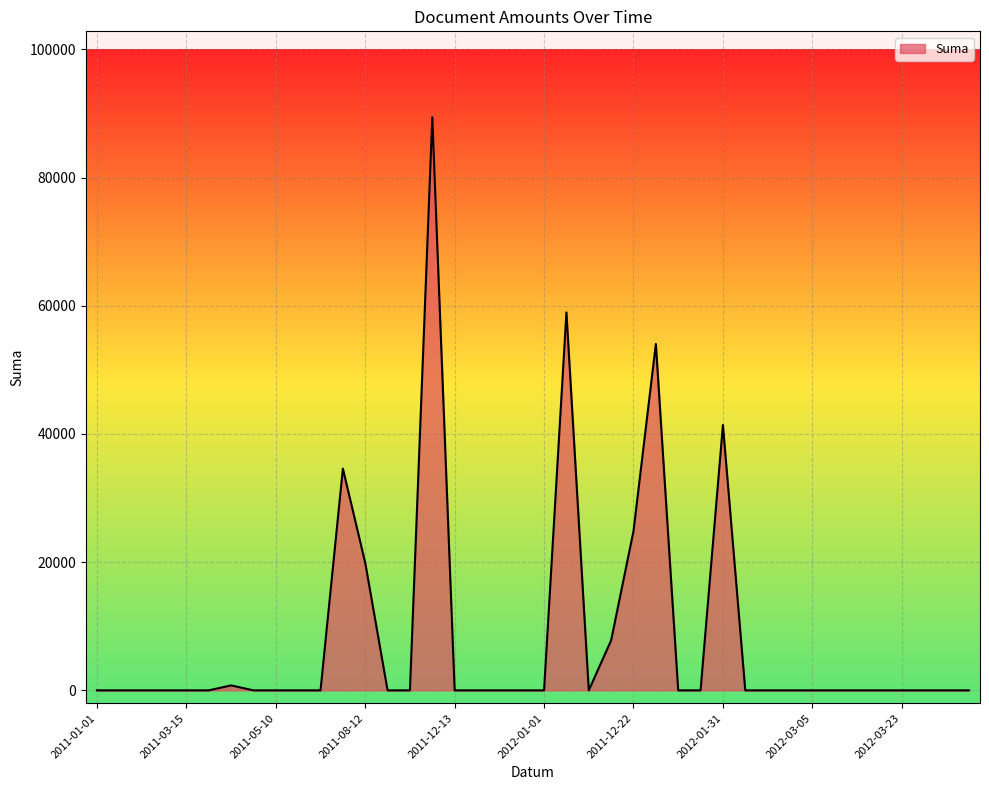

Reading right to left, list all the values displayed in this chart.

0.0	0.0	0.0	0.0	0.0	0.0	0.0	0.0	0.0	0.0	0.0	41400.0	0.0	0.0	54043.2	24851.1	7801.1	0.0	58957.8	0.0	0.0	0.0	0.0	0.0	89400.0	0.0	0.0	19891.4	34589.4	0.0	0.0	0.0	0.0	772.3	0.0	0.0	0.0	0.0	0.0	0.0